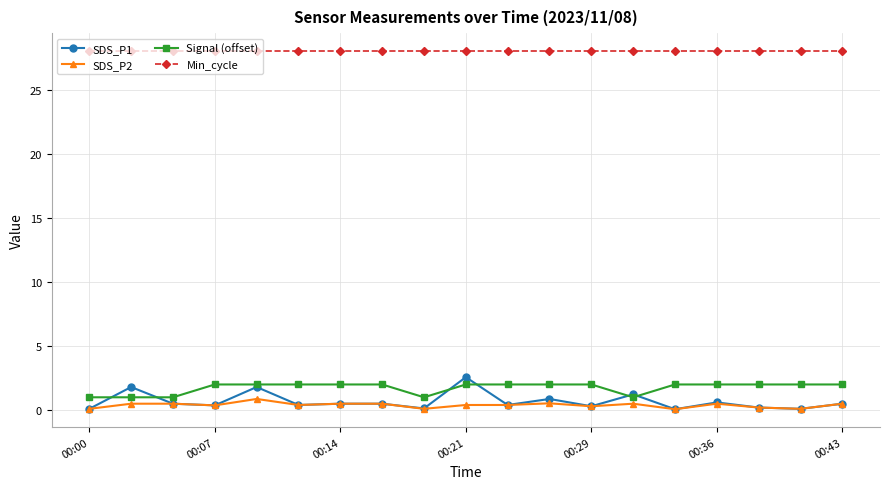

Which series has the largest range (max minus min)?

SDS_P1